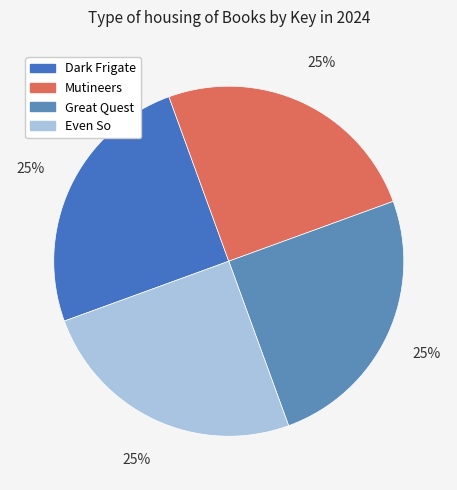

Count the number of slices in the pie.

4